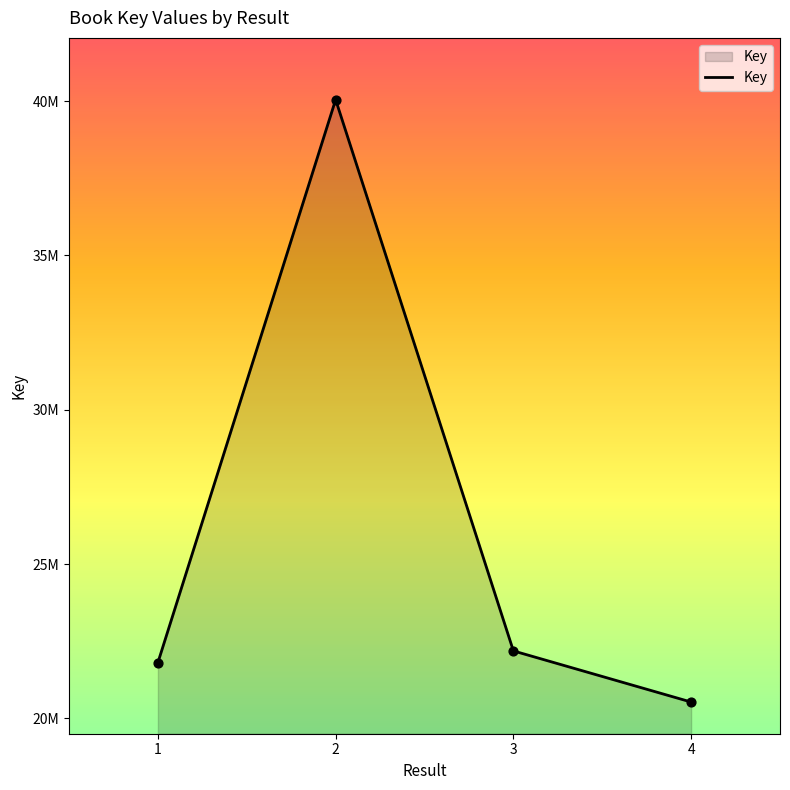

What is the change in value from 1 to 3?

+379294